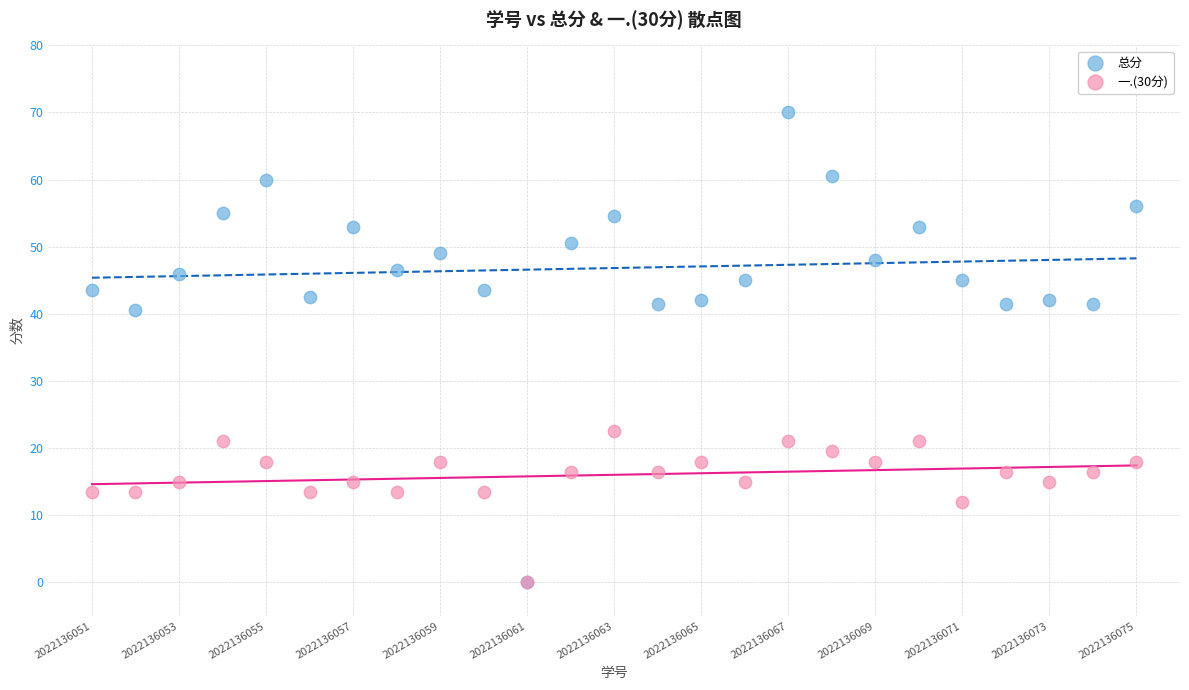

Which series has the widest spread of Y values?

总分